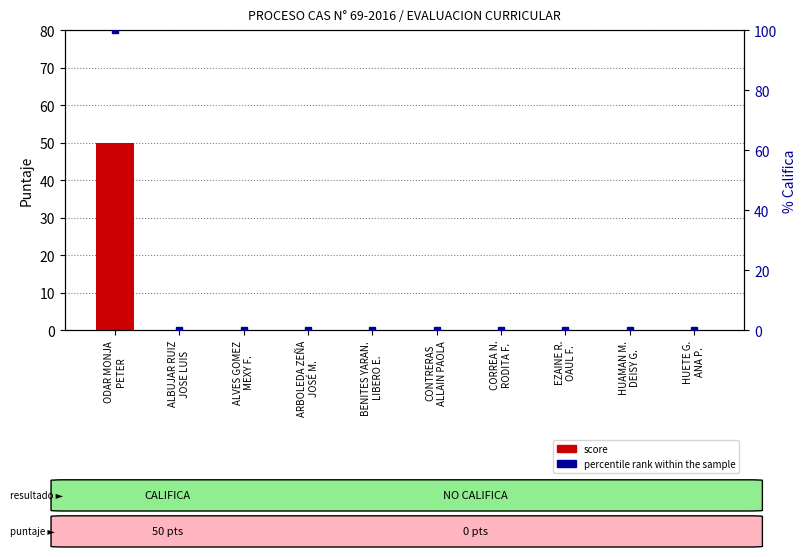

Does the chart contain any negative values?

No